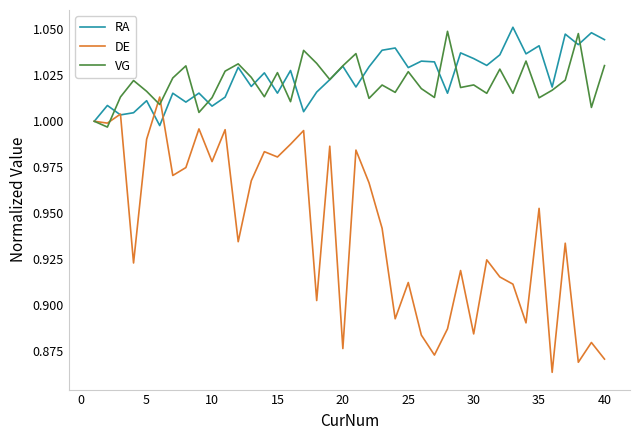

Is this an area chart (filled region under the line)?

No